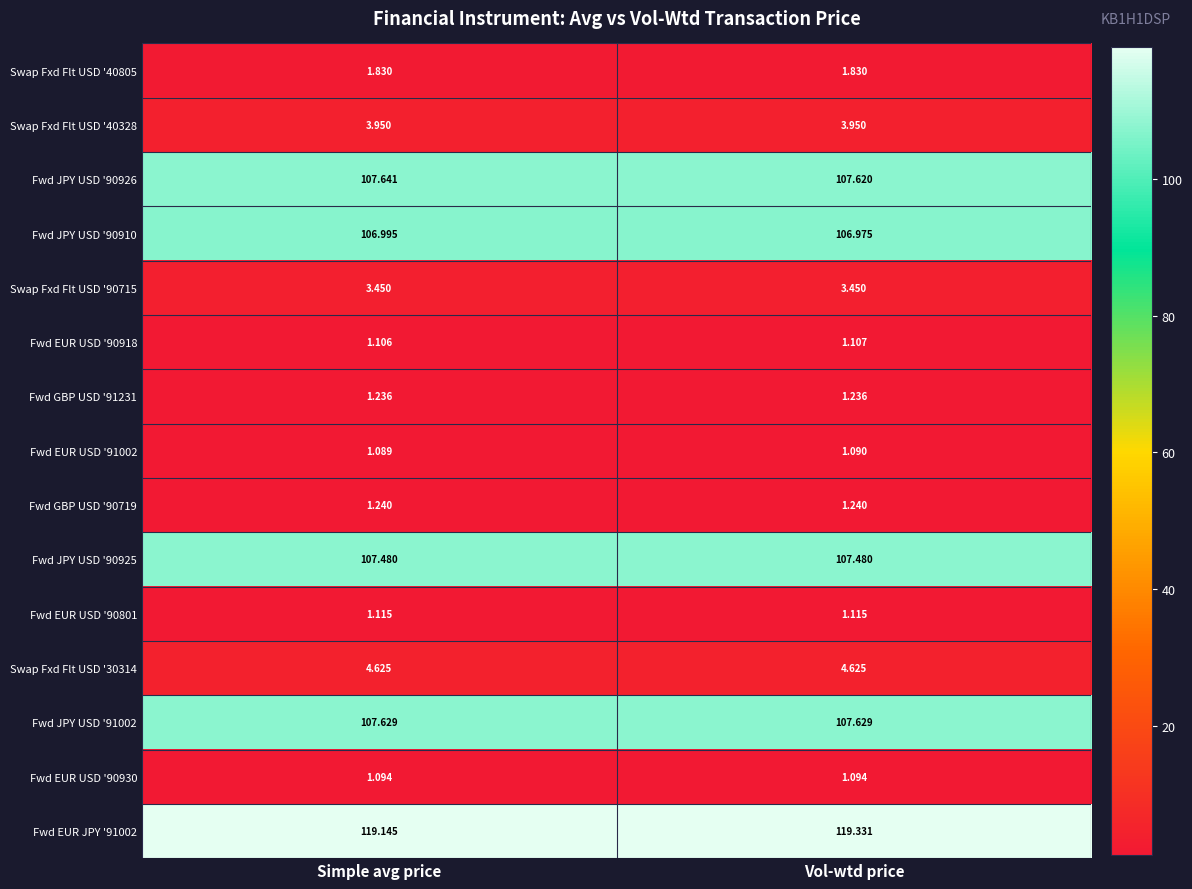

At which label is Fwd EUR USD '90918 closest to 1?

Simple avg price